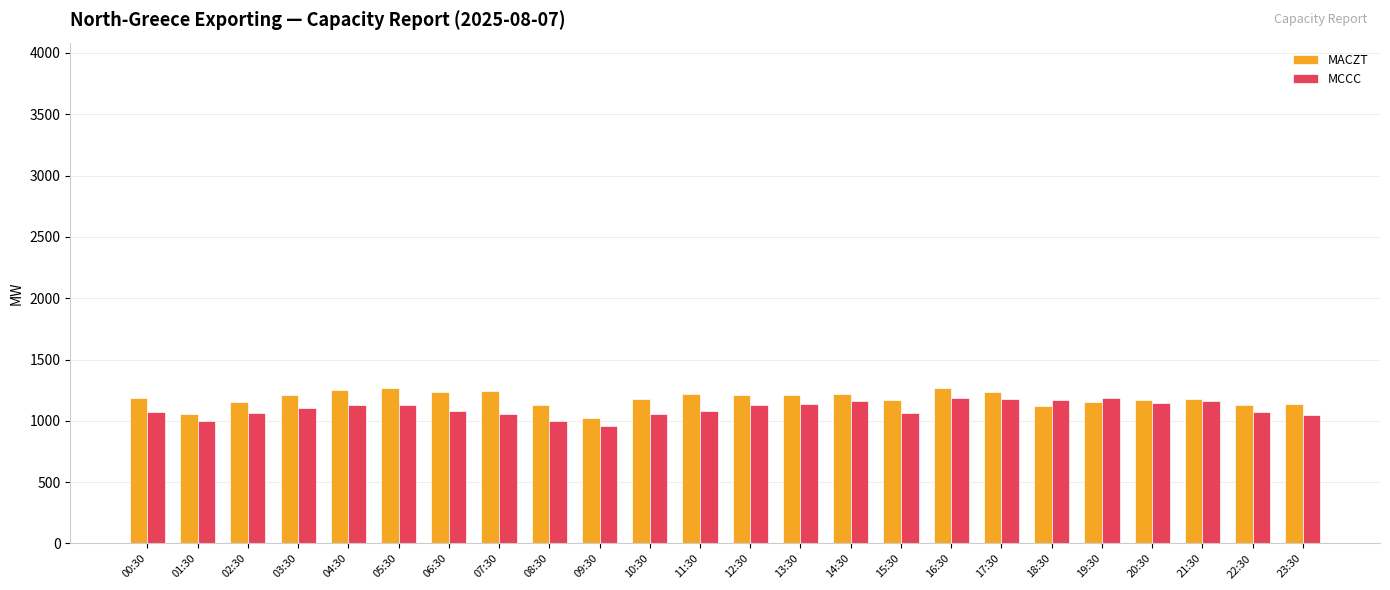

What is the label of the 22nd bar from the right?

02:30